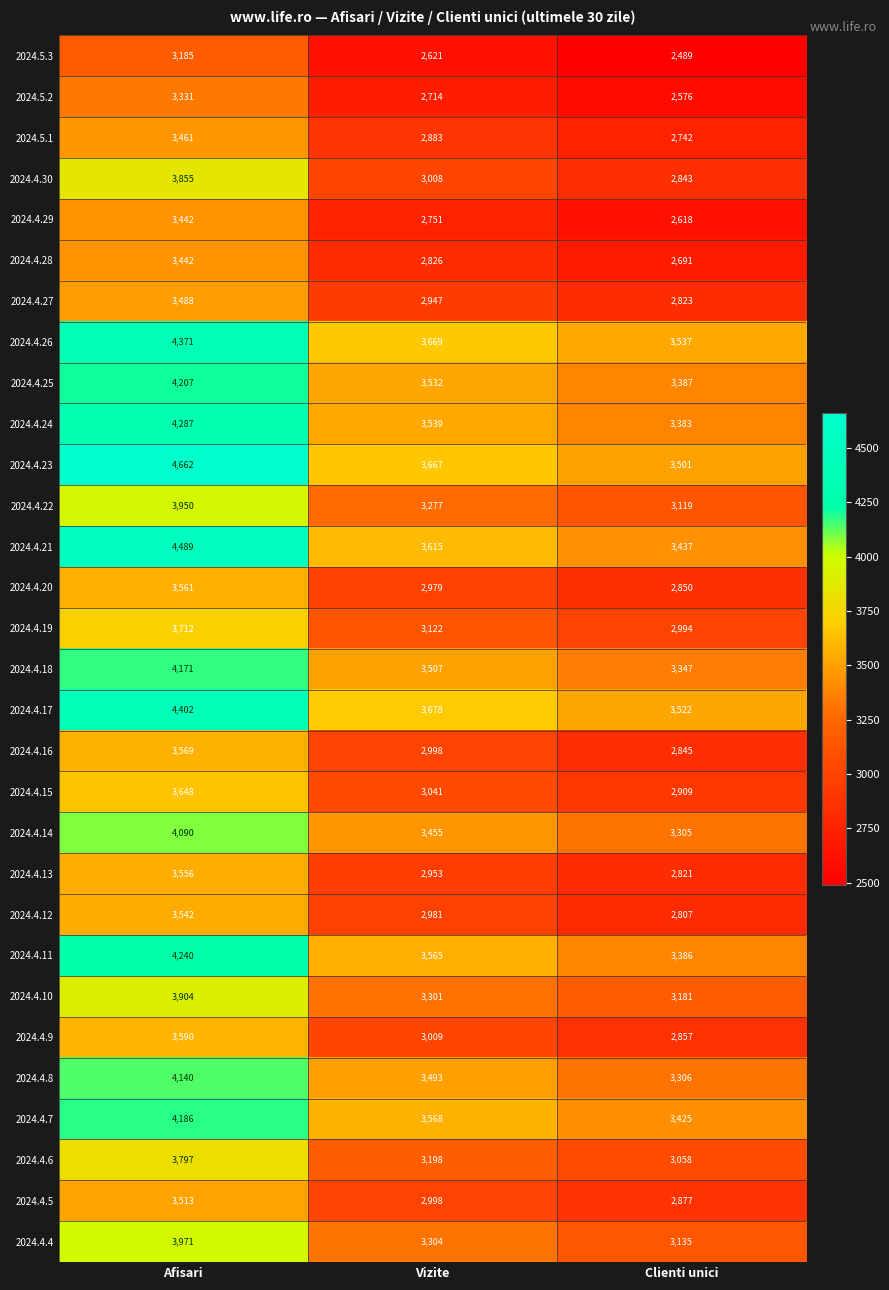

What is the sum of the 2024.4.18 values at Afisari and Clienti unici?

7518